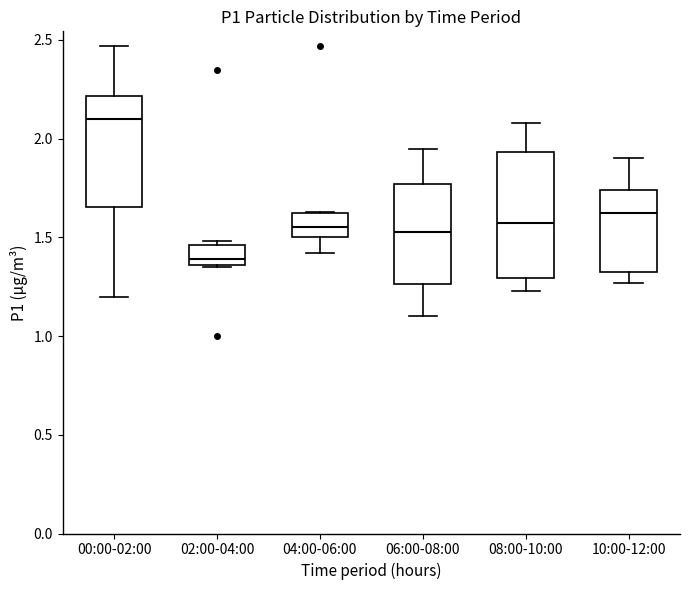

Which box has the lowest median line?

02:00-04:00